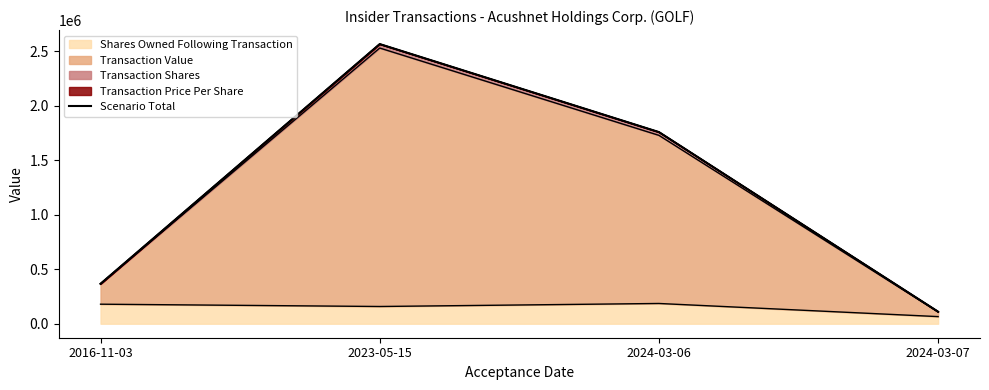

How many categories are shown in the chart?

4